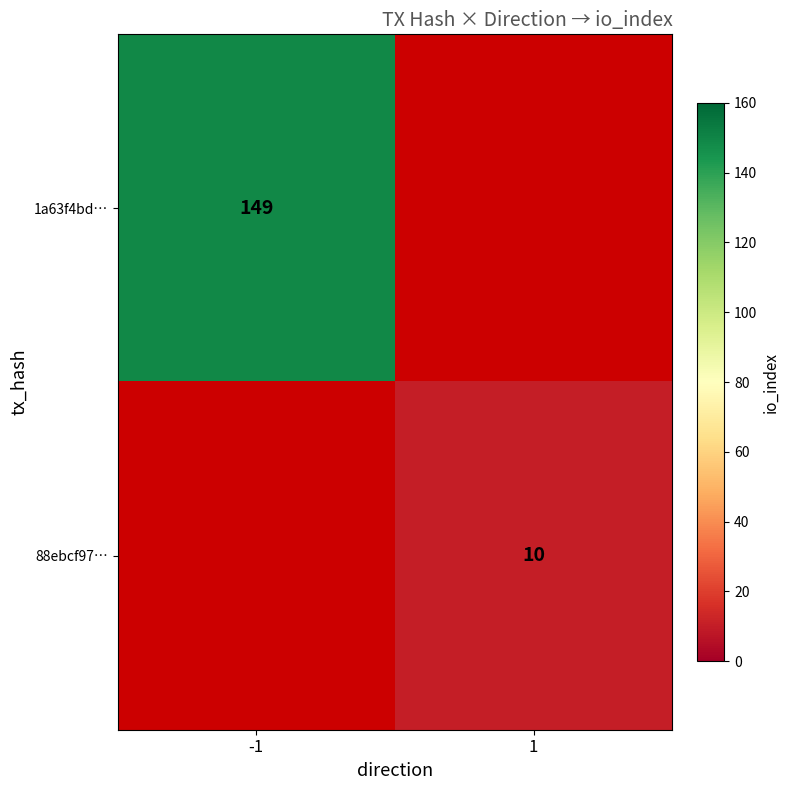

True or false: 88ebcf97… has a value of 10 at 1.

True